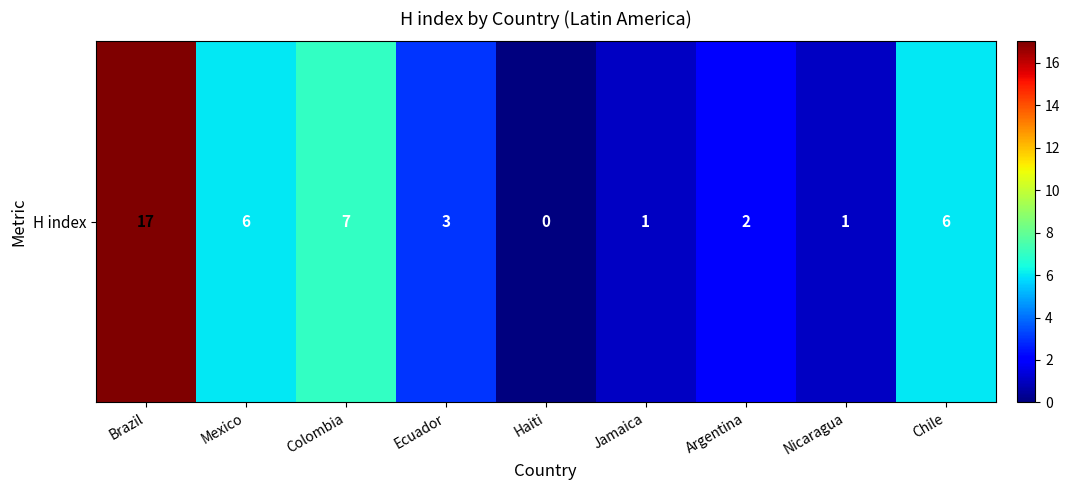

Which label corresponds to the largest value in the chart?

Brazil